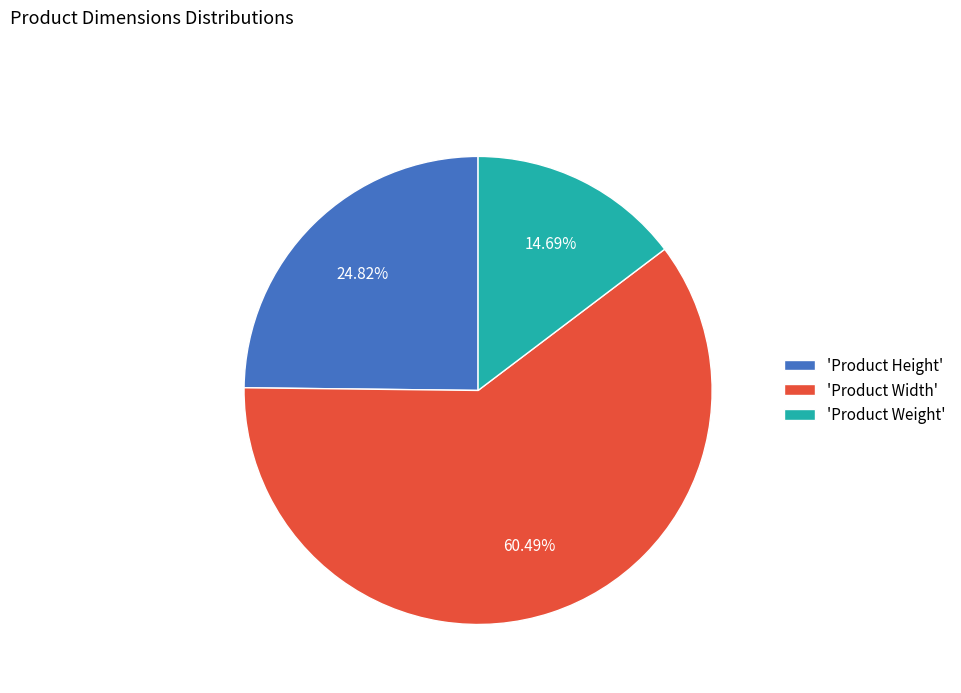

Combined, do 'Product Weight' and 'Product Height' account for over 50%?

No